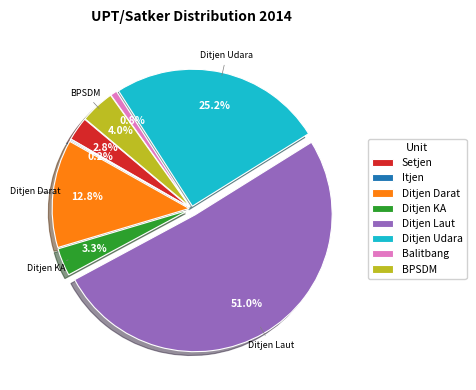

Which slice represents more than half of the pie?

Ditjen Laut